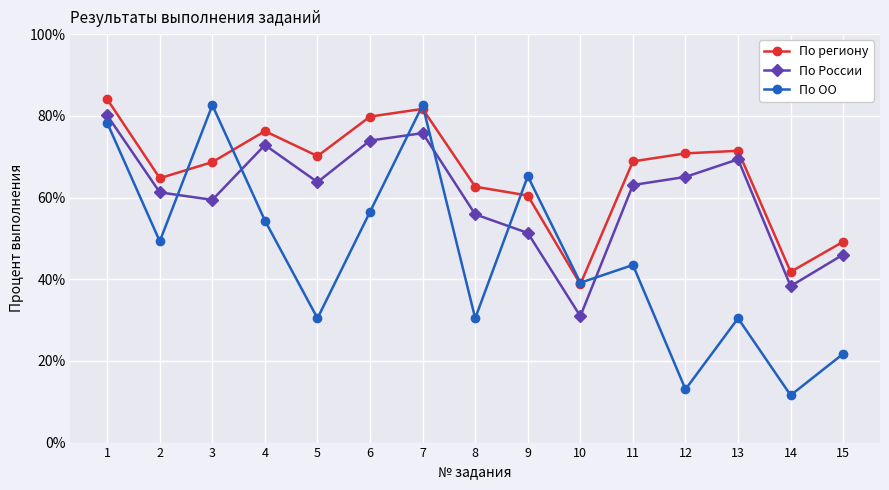

Which series has the largest total across all categories?

По региону